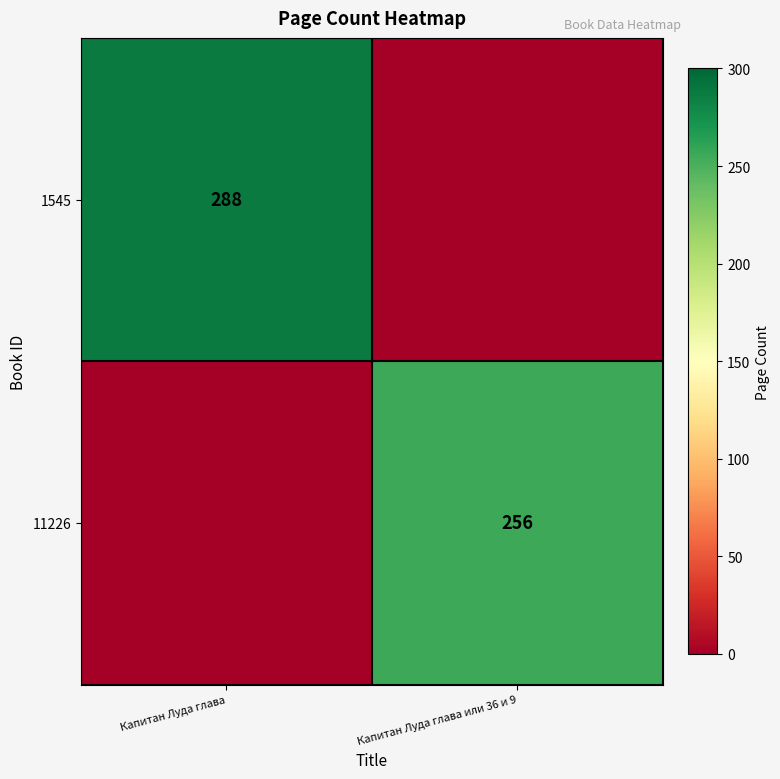

Count the 11226 values in the range 0 to 256.

2